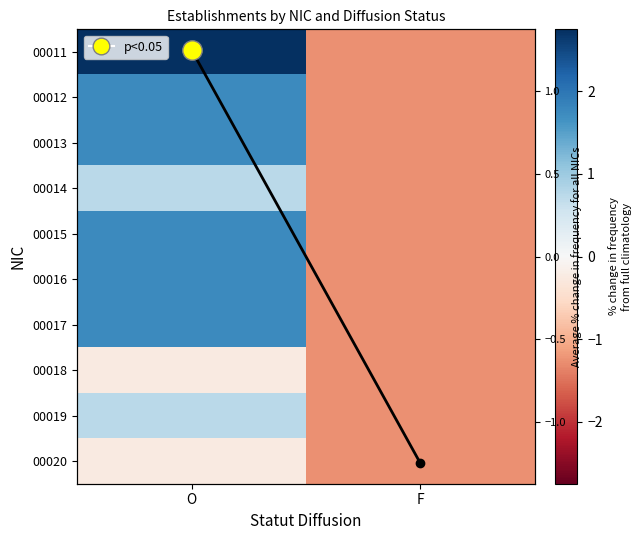

What is the maximum value for 00020?

-0.2